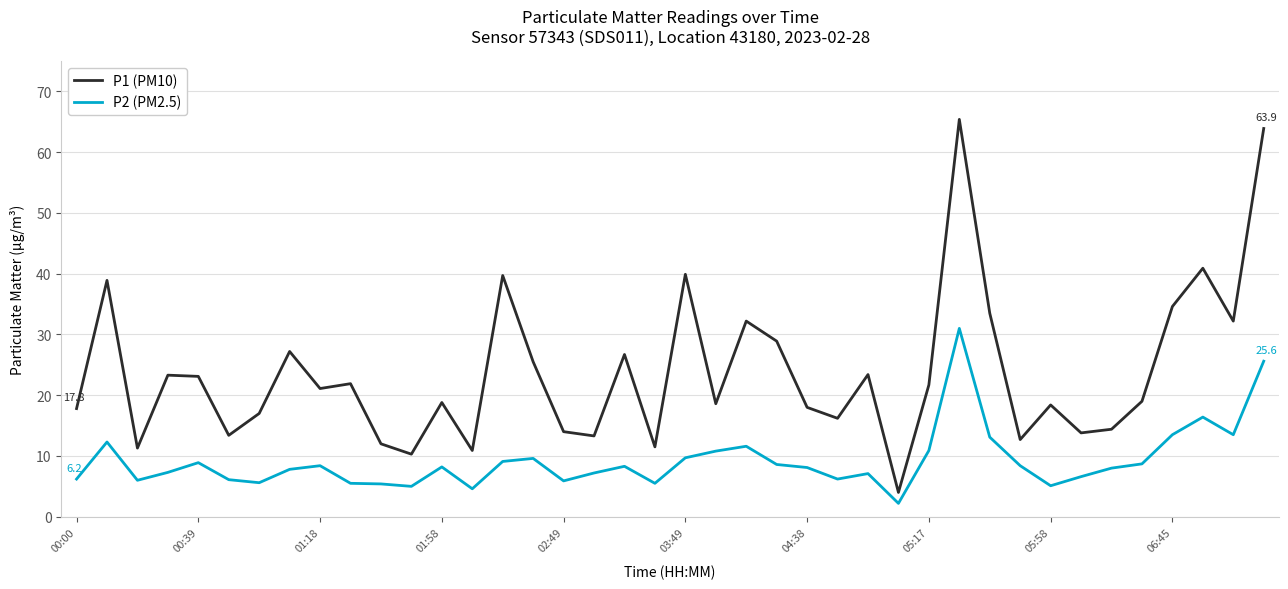

List the series in order of their overall mean, highest first.

P1 (PM10), P2 (PM2.5)